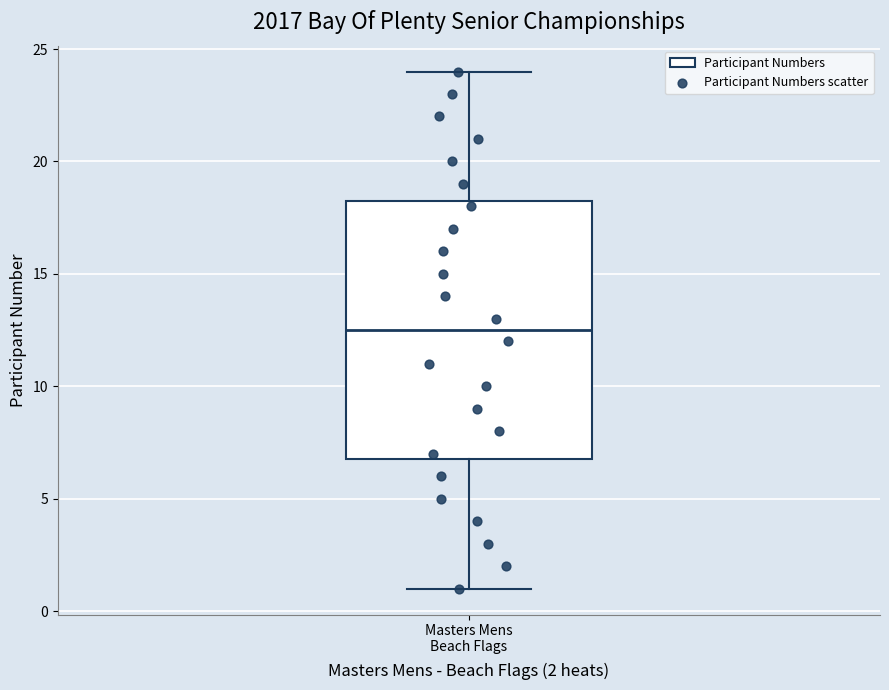

Read this box plot against the y-axis: the position of the median line, the range covered by the box, and the ends of both whiskers. The values are not printed on the chart, so give them approximately, as read against the axis.

median 12.5, box 7.0 to 18.5, whiskers 1.0 to 24.0